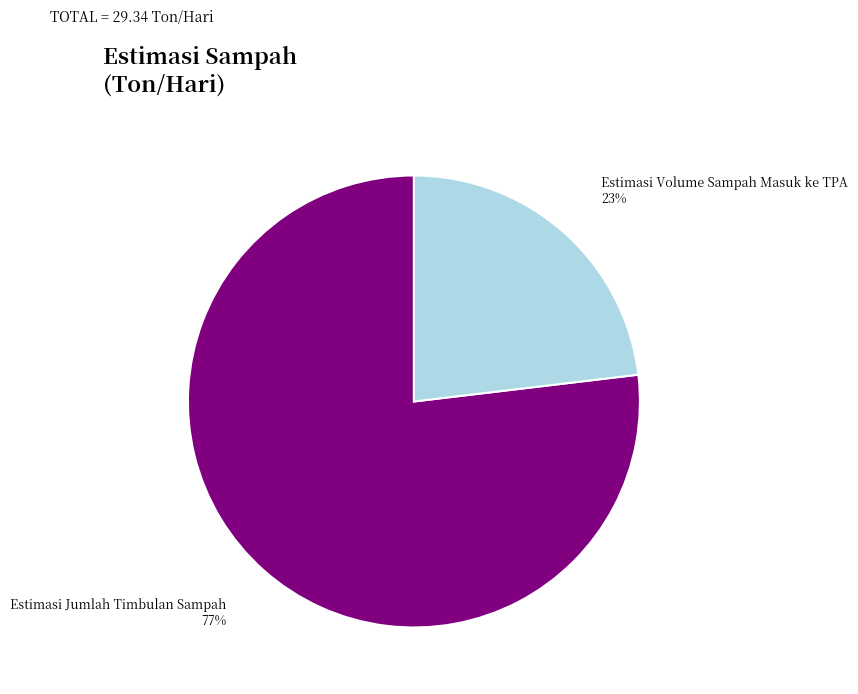

Does Estimasi Jumlah Timbulan Sampah represent more than half of the total?

Yes